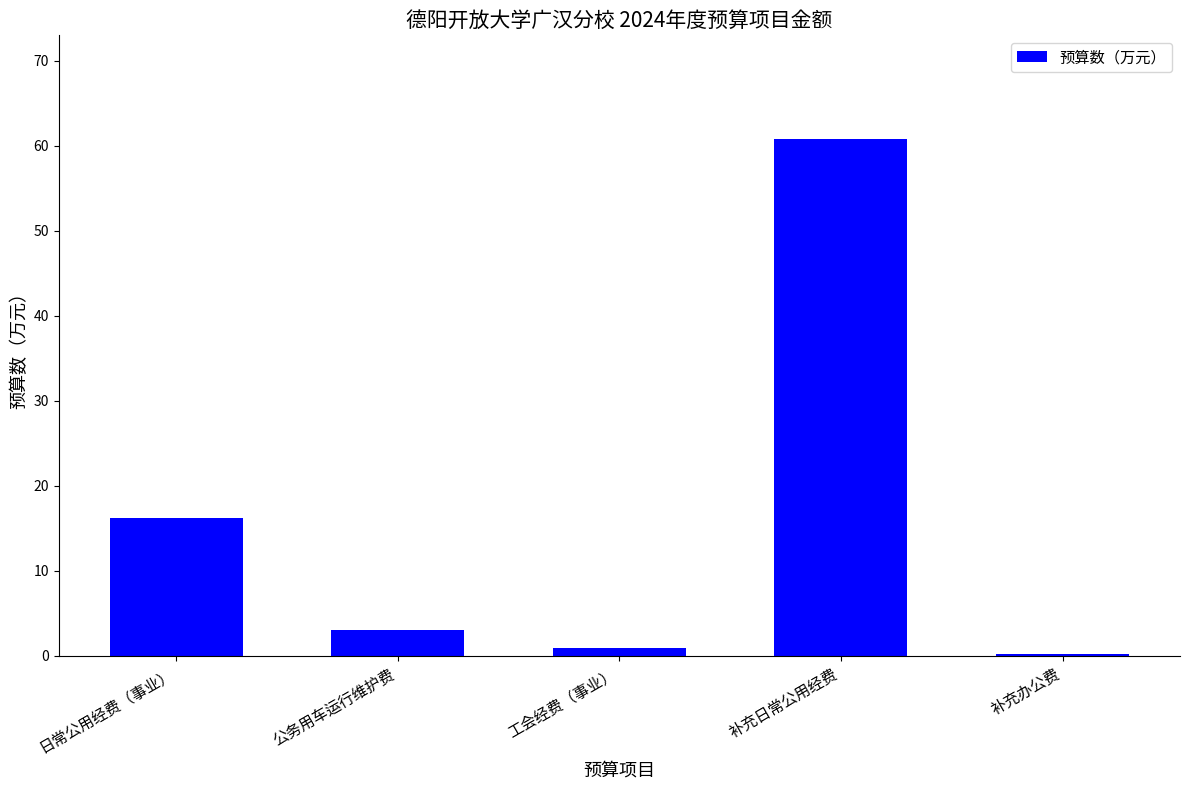

Reading right to left, extract all data points from this chart.

补充办公费=0.2	补充日常公用经费=60.8	工会经费（事业）=0.9	公务用车运行维护费=3.0	日常公用经费（事业）=16.2